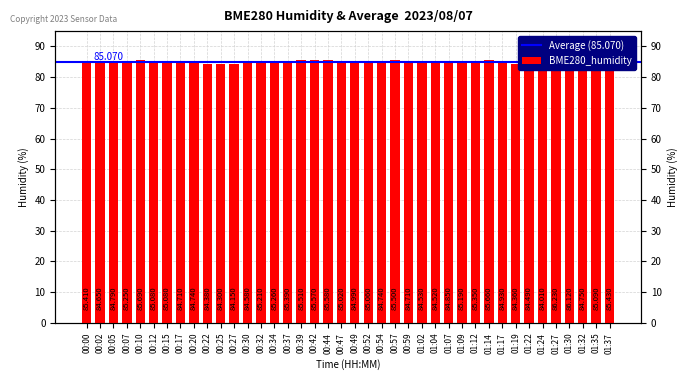

Are the bars horizontal?

No